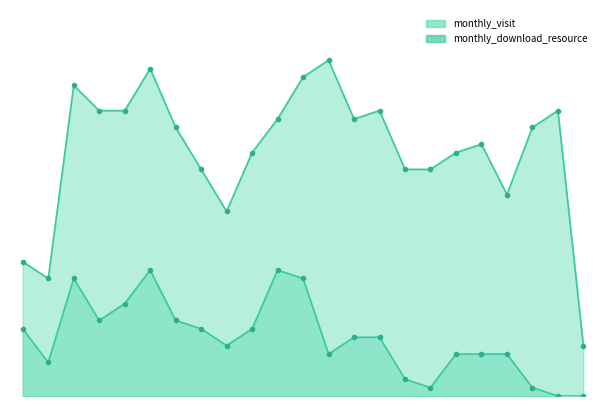

How many distinct data groups are displayed?

2